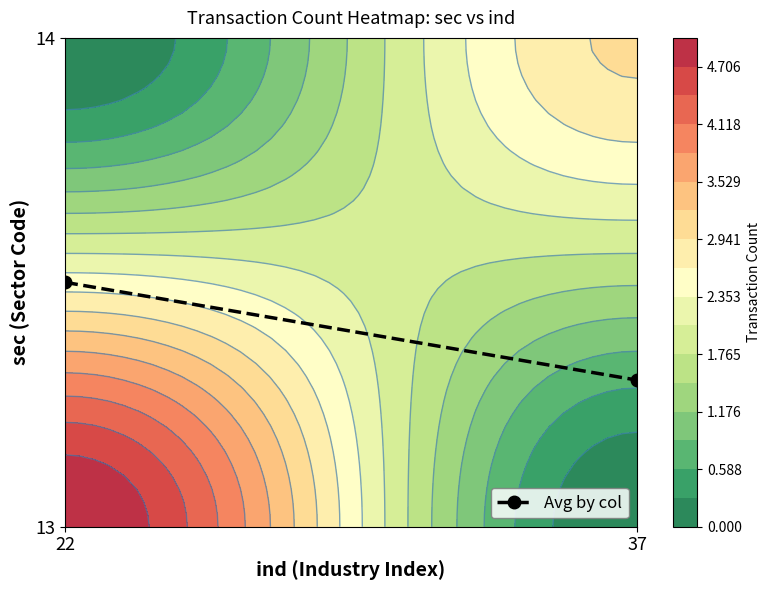

Which has a higher value, 22 or 37?

22